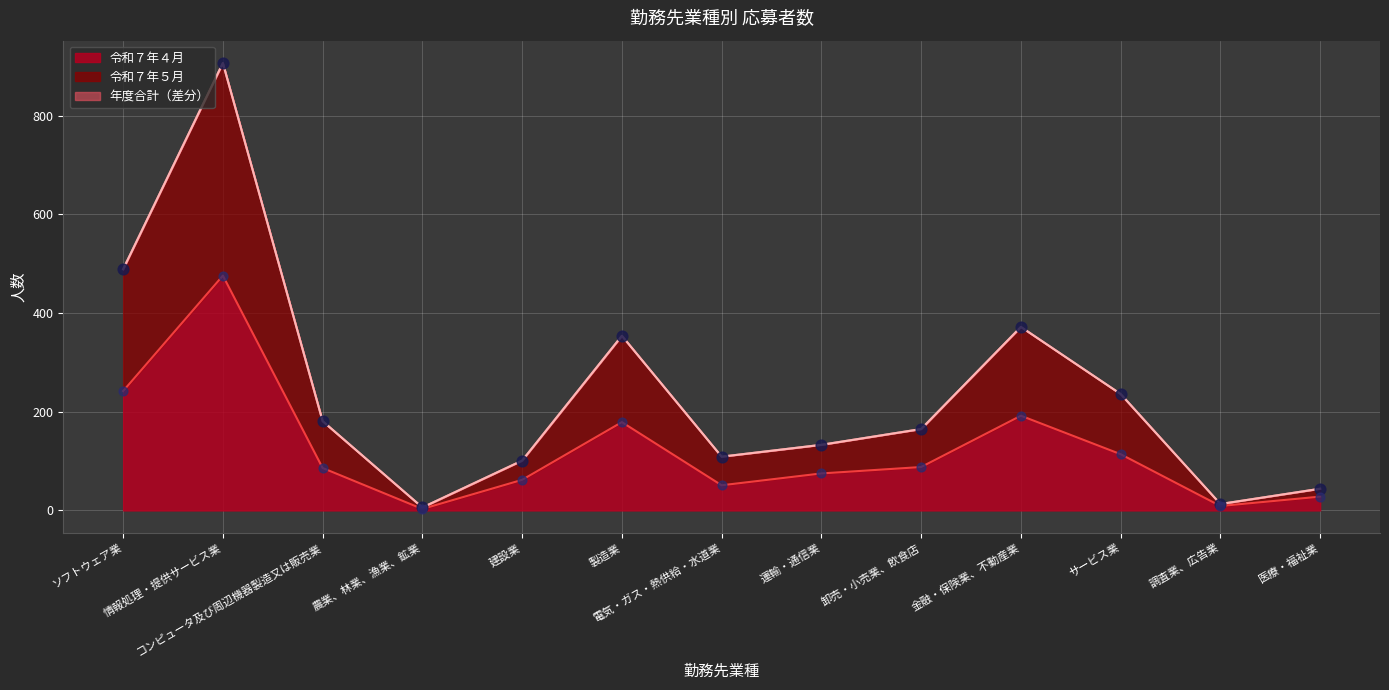

Is the value of 年度合計 at 運輸・通信業 greater than the value of 令和７年４月 at 建設業?

Yes